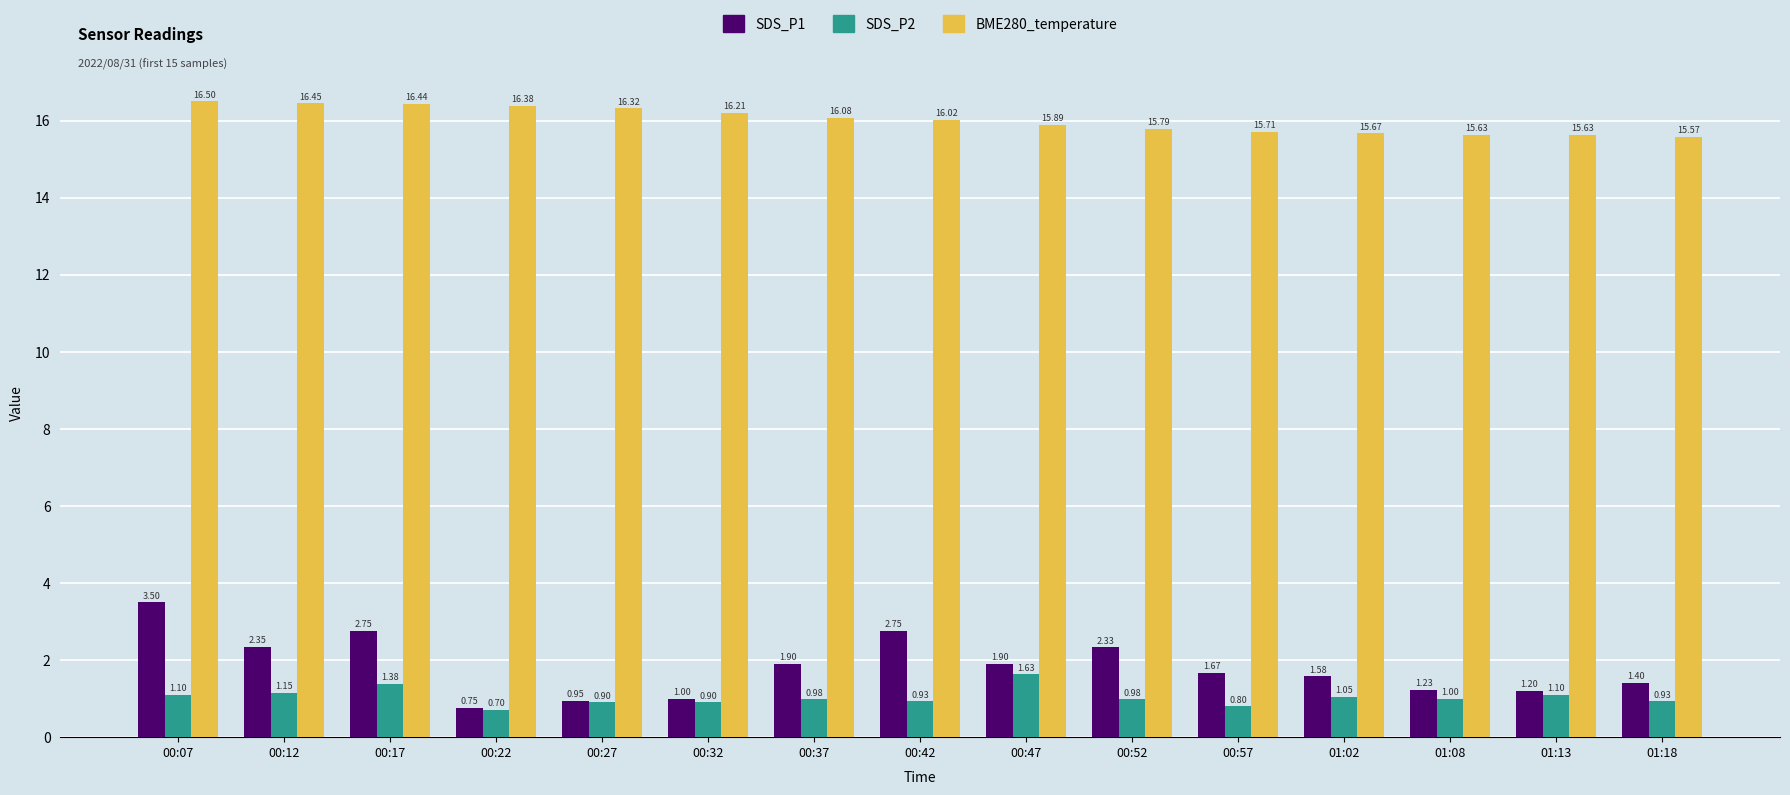

Which series has the largest total across all categories?

BME280_temperature